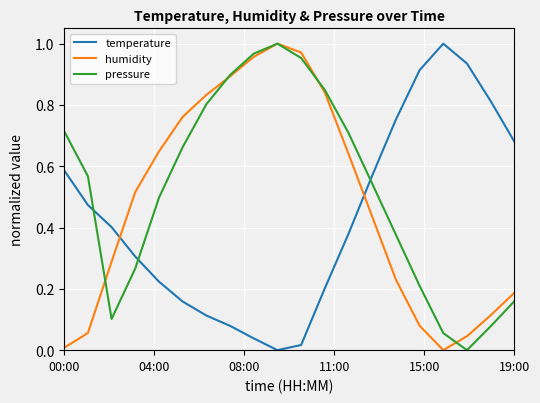

Which series ends up on top after the final intersection of humidity and temperature?

temperature